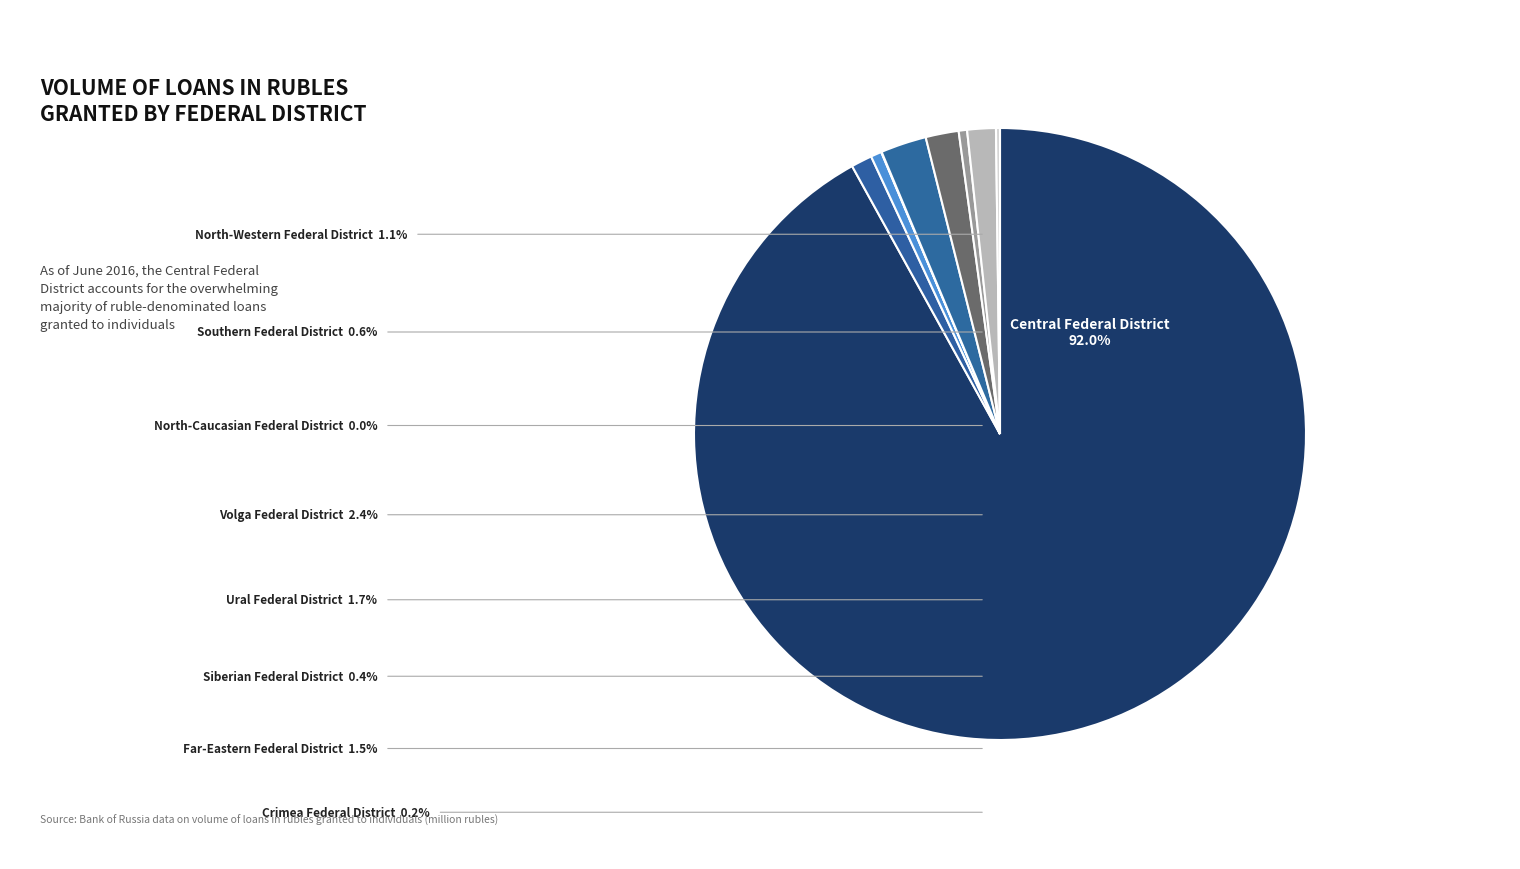

Which slice is the smallest?

North-Caucasian Federal District